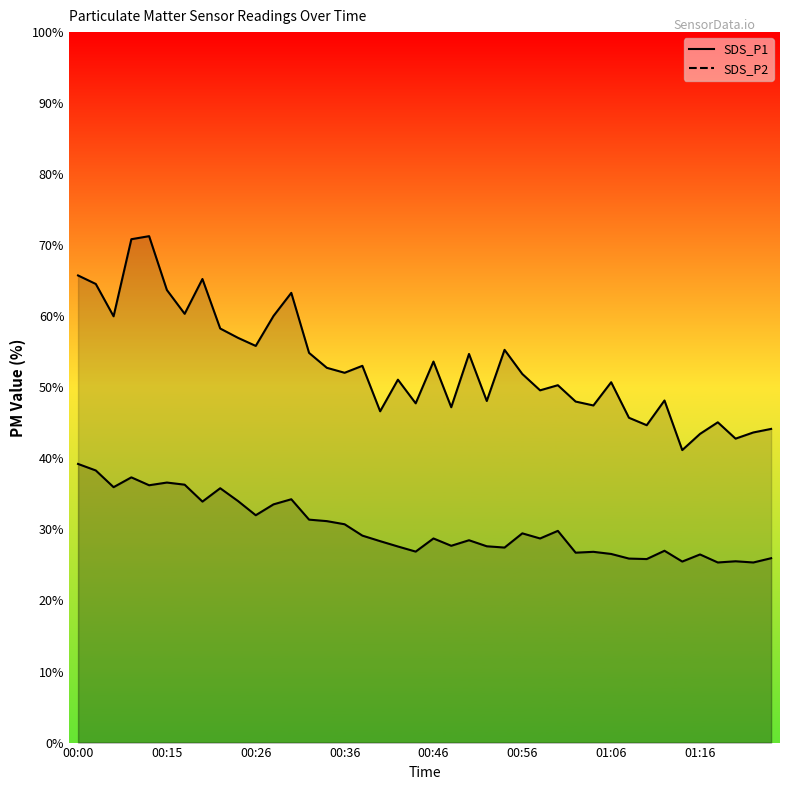

How many data points in SDS_P1 are above 52?

20